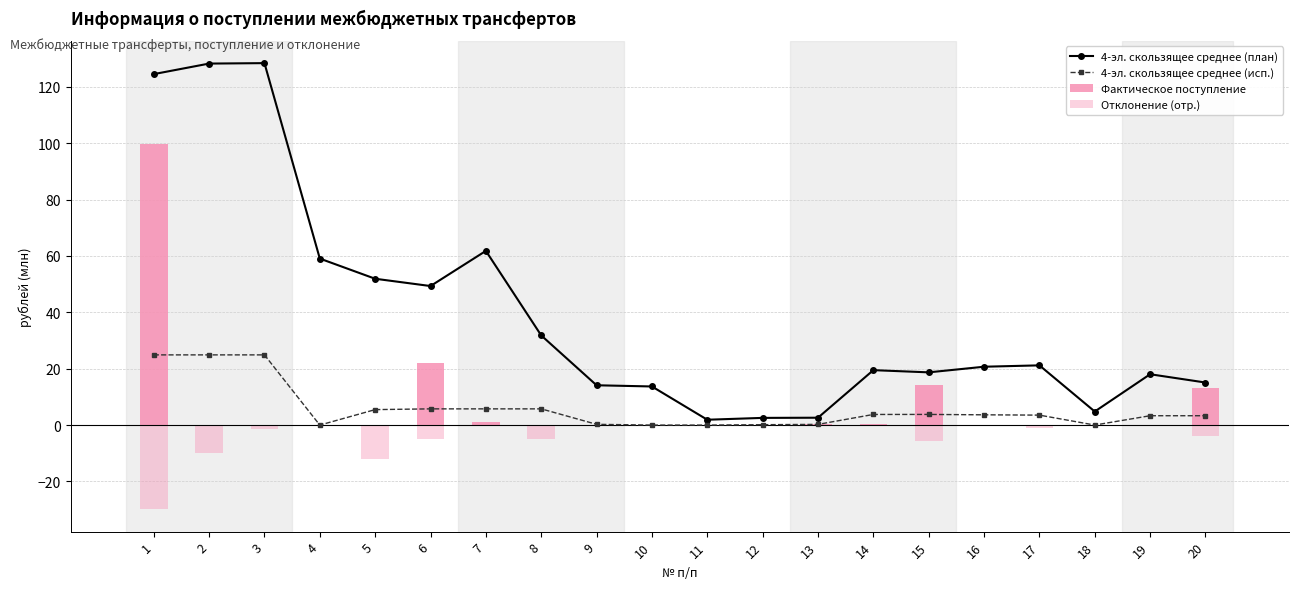

Are the bars horizontal?

No